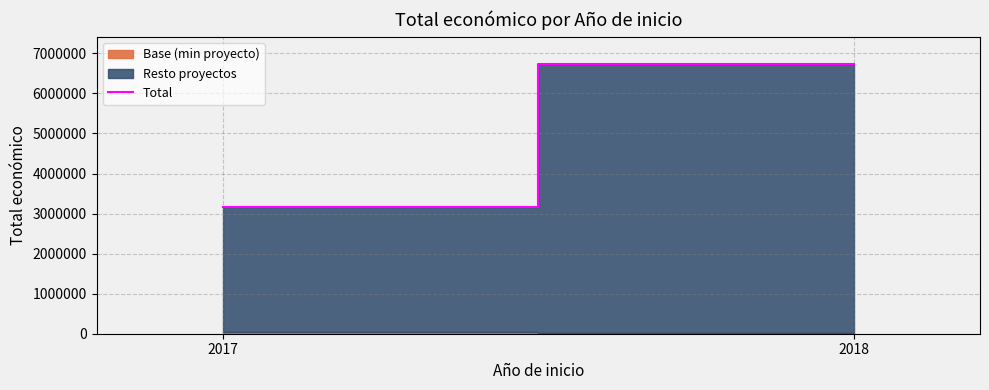

The value at 2018 is 10370551. True or false?

False